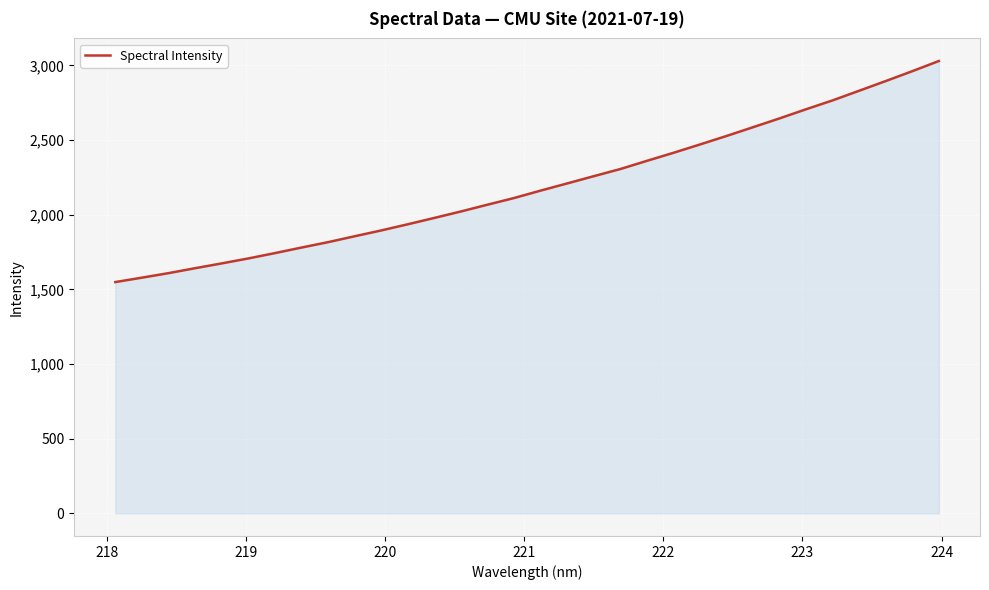

What is the minimum value shown in the chart?

1548.7